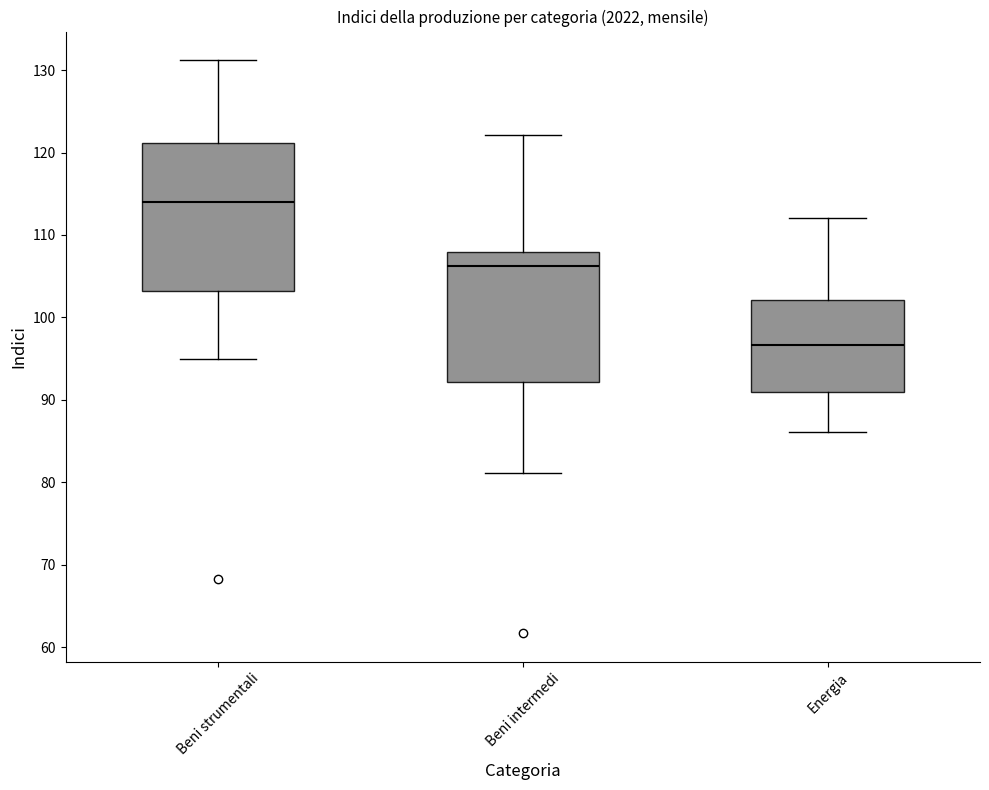

Which box is the tallest, from its lower edge to its upper edge?

Beni strumentali